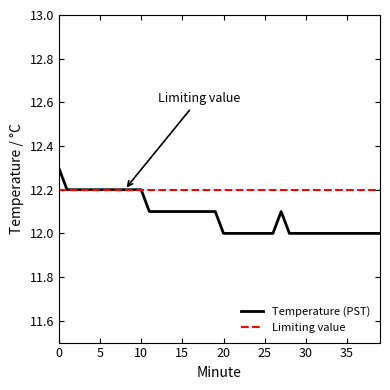

What is the value of the 11th point from the left?

12.2